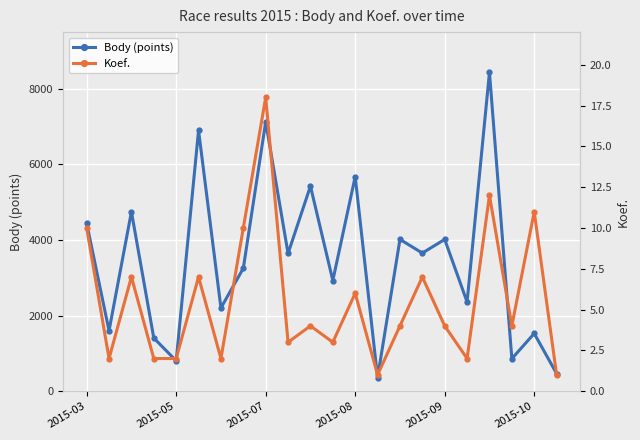

Which category has the lowest value in the Body (points) series?

13